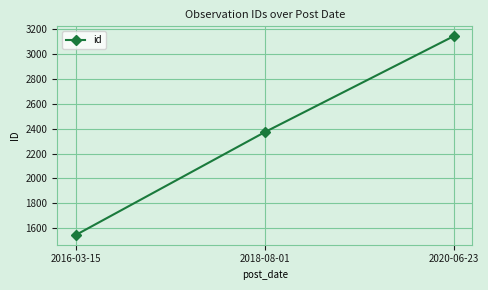

What is the minimum value shown in the chart?

1547